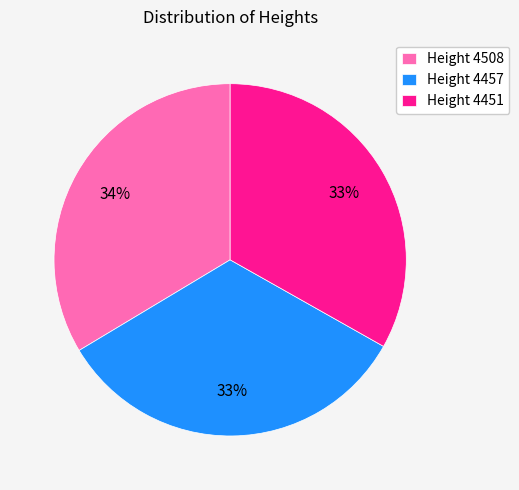

Is Height 4508 the majority of the pie?

No